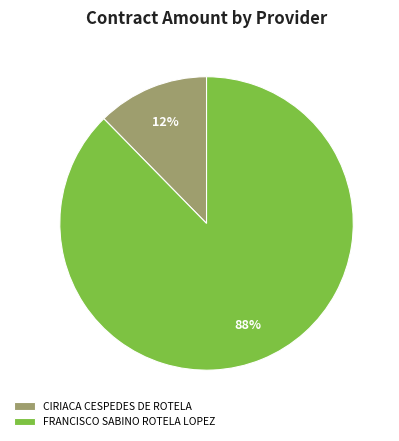

To the nearest percent, what is the combined percentage of CIRIACA CESPEDES DE ROTELA and FRANCISCO SABINO ROTELA LOPEZ?

100%